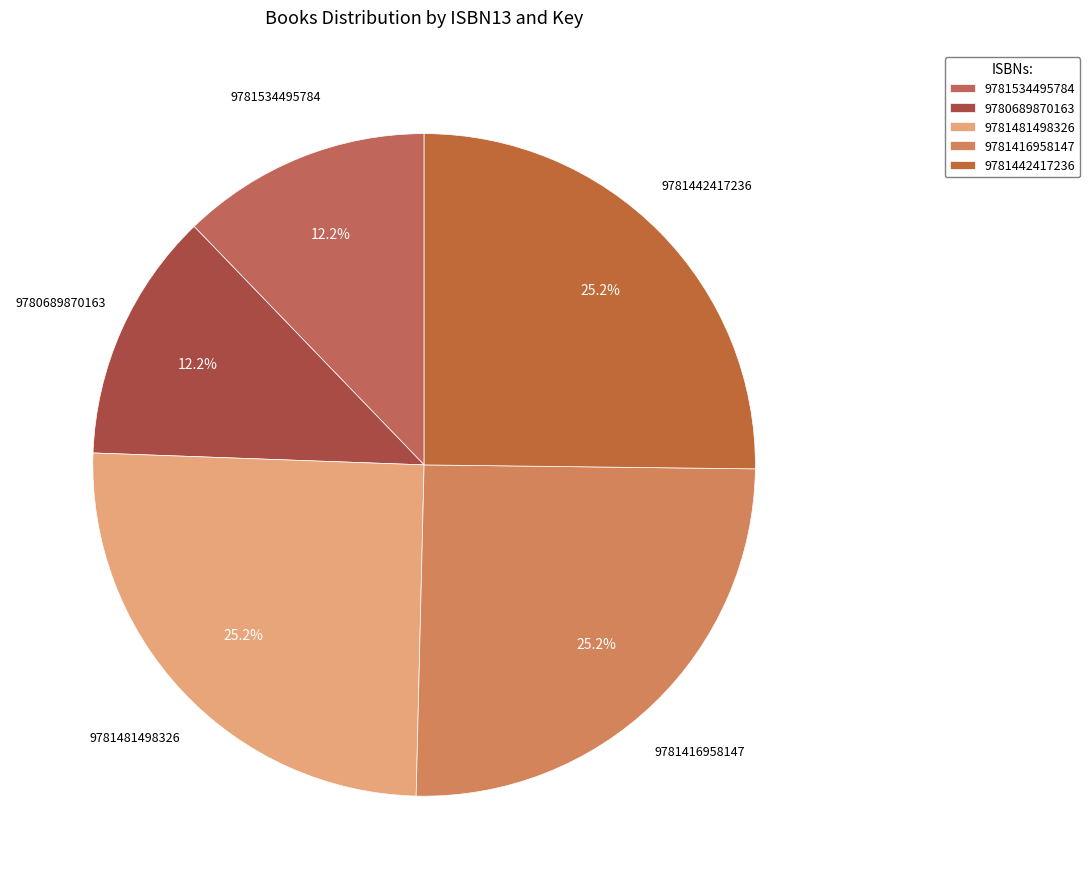

How many segments does this pie chart have?

5